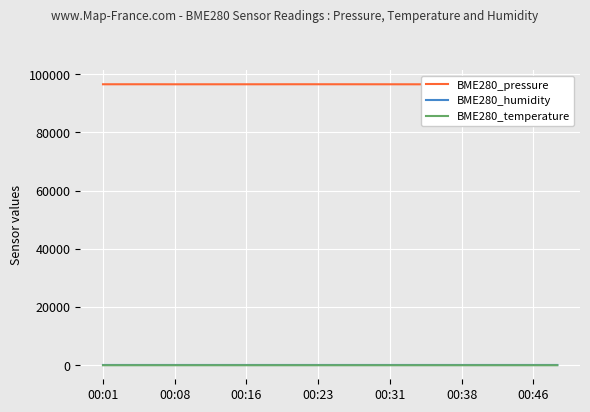

Is it true that BME280_temperature equals 6.8 at 14?

True